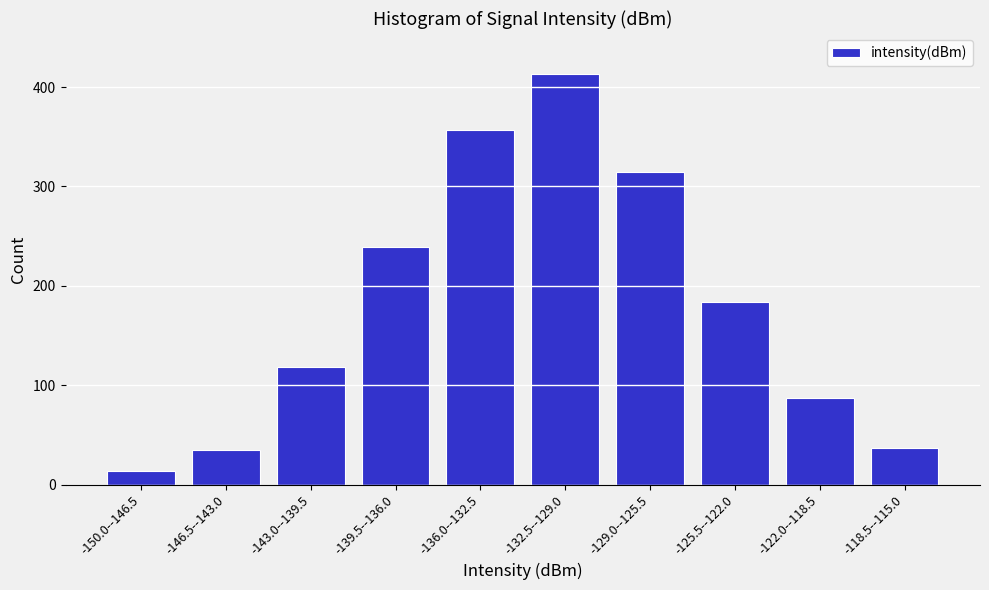

Reading left to right, extract all data points from this chart.

14	35	118	239	357	413	315	184	87	37